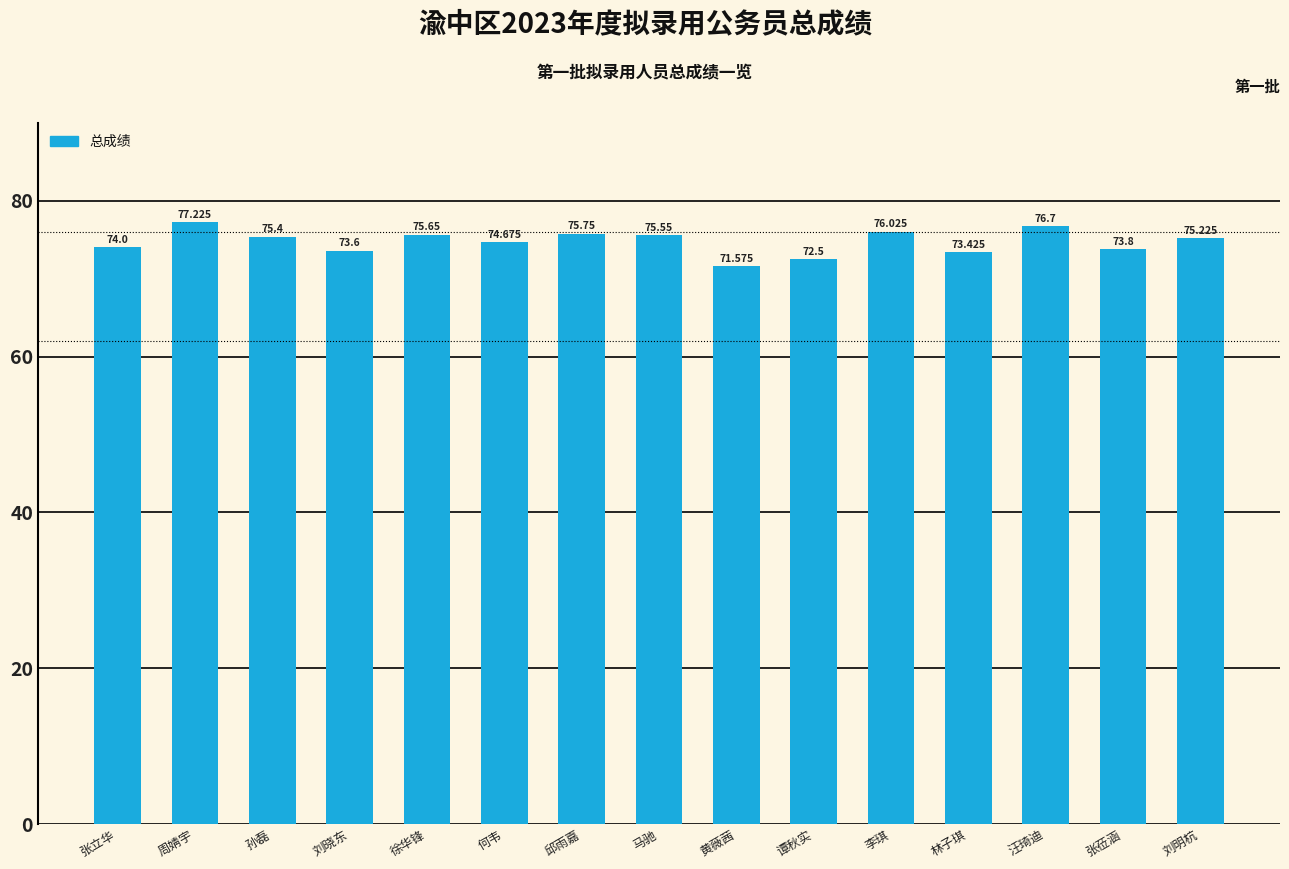

What is the label of the 11th bar from the left?

李琪